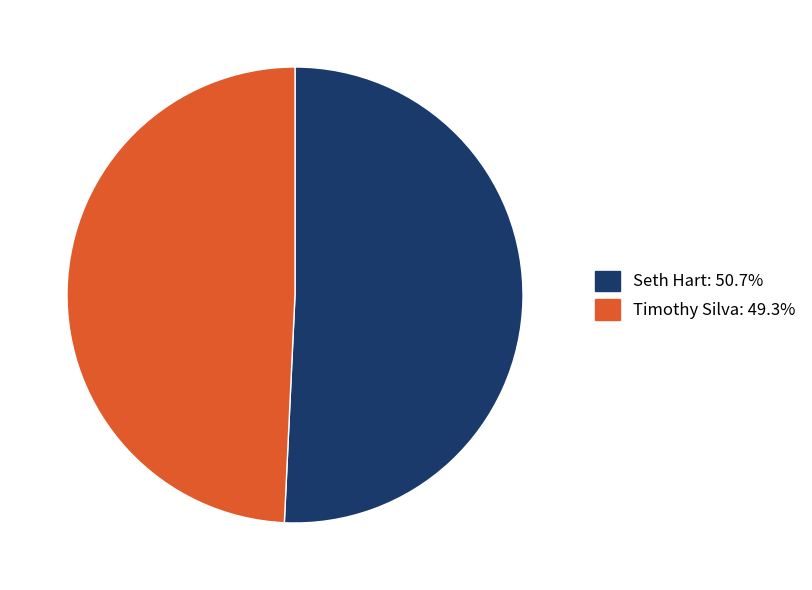

What is the largest slice in the pie chart?

Seth Hart